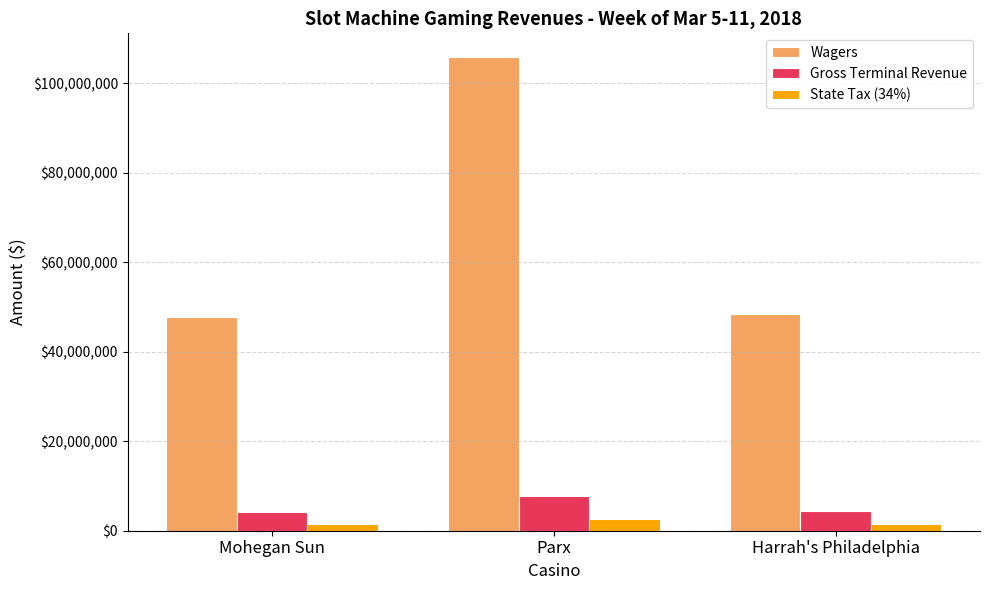

What is the difference between the maximum and minimum values in the Gross Terminal Revenue series?

3415918.4